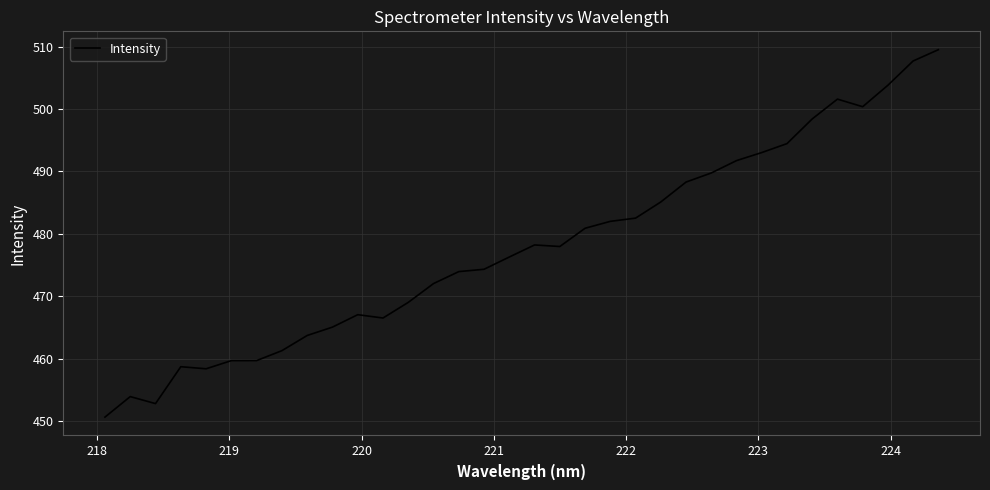

What is the smallest value displayed?

450.6